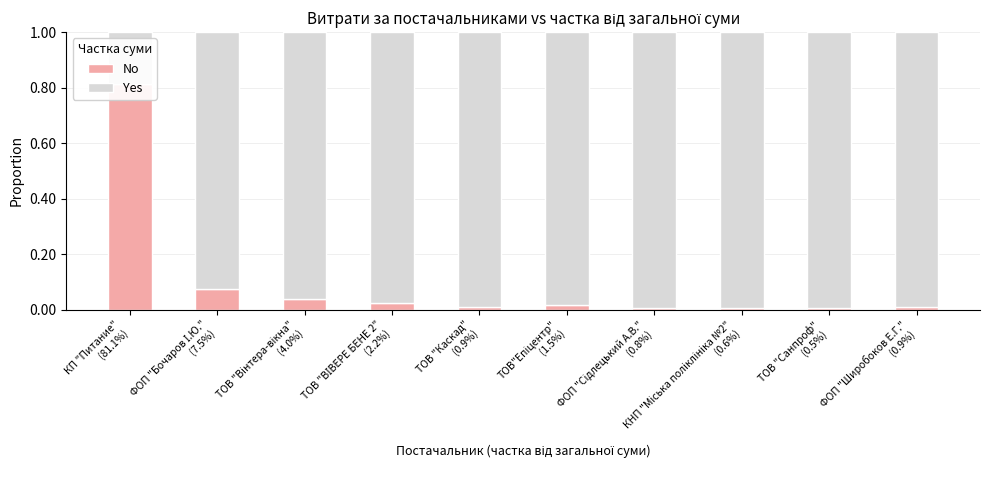

Which category has the highest value across all series?

ТОВ "Санпроф"
(0.5%)